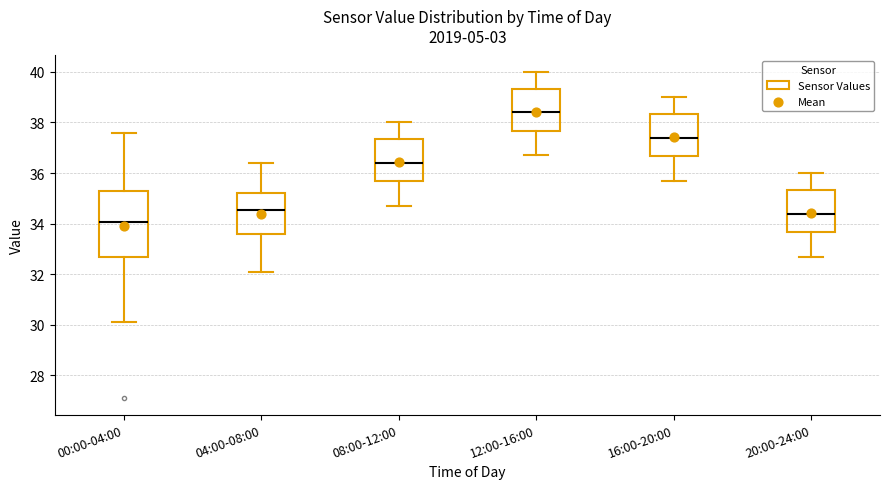

Where does the median line of the box for 04:00-08:00 sit on the y-axis? The values are not printed on the chart, so give them approximately, as read against the axis.

34.6